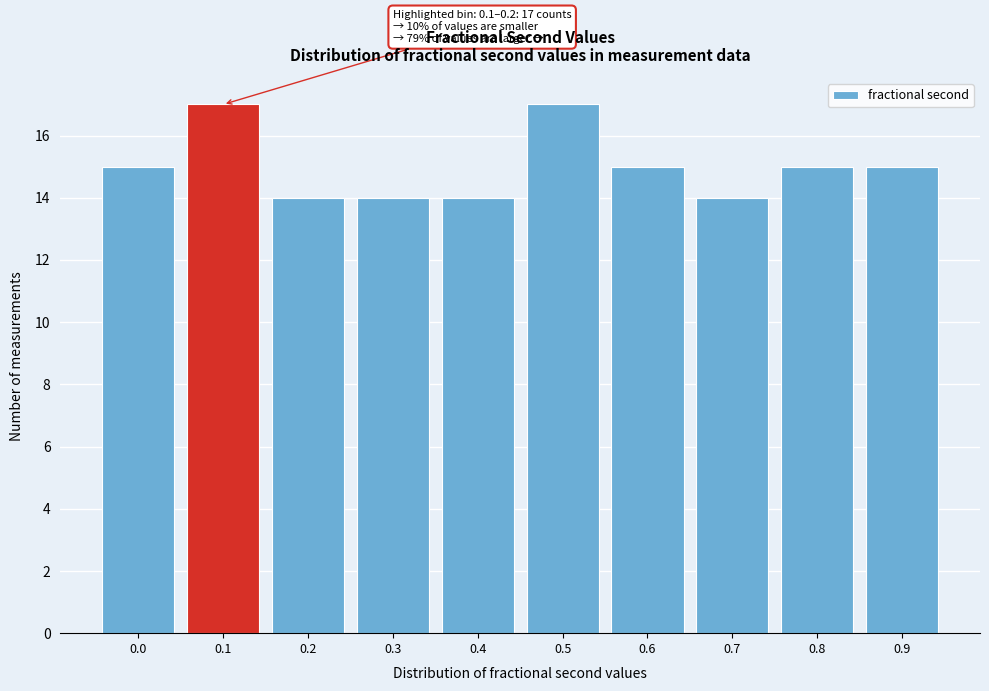

Reading right to left, transcribe all the data shown in this chart.

0.9=15	0.8=15	0.7=14	0.6=15	0.5=17	0.4=14	0.3=14	0.2=14	0.1=17	0.0=15